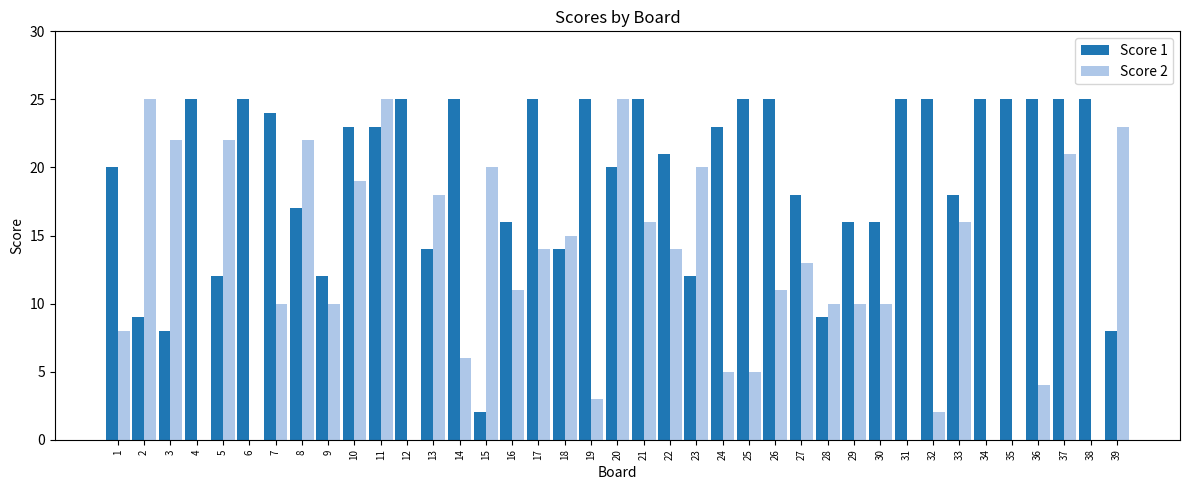

The value of Score 2 at 23 is 20. True or false?

True